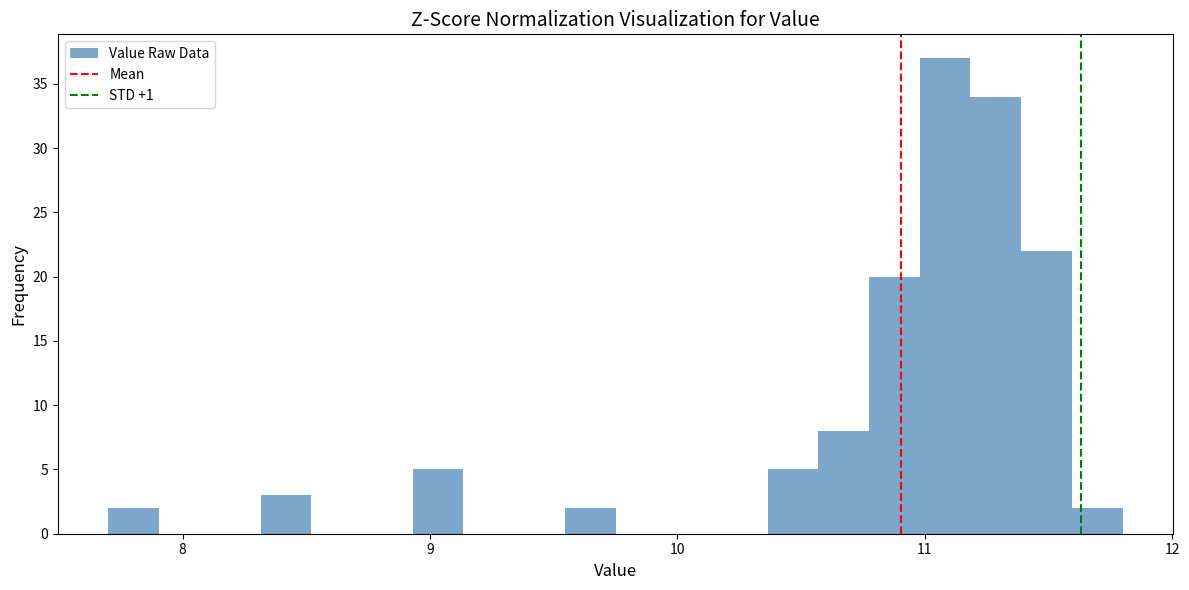

Around what value on the x-axis is the tallest bar? Give the approximate position of its centre, as read against the axis.

11.1